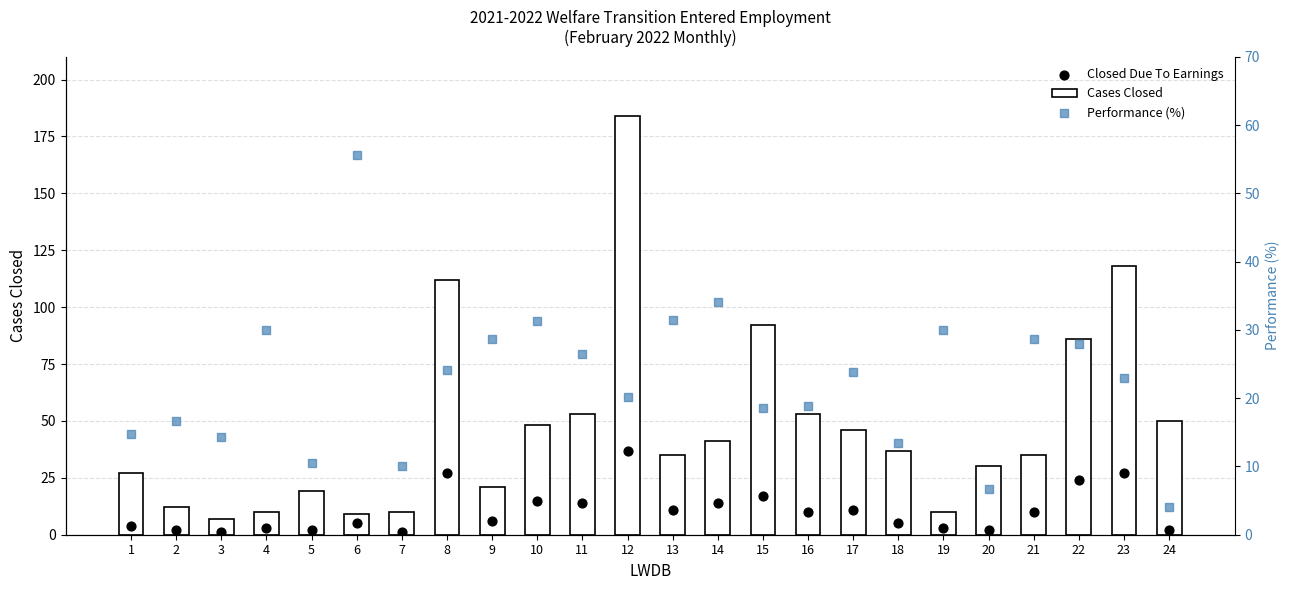

Which series reaches the minimum Y coordinate?

Closed Due To Earnings